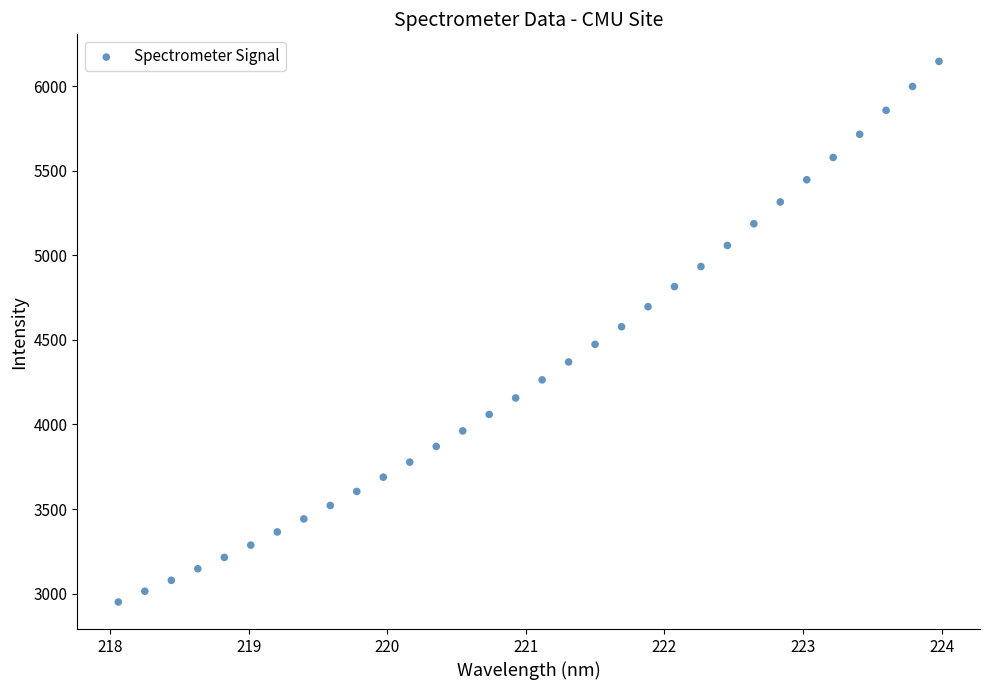

What is the range of Y values (max minus min)?

3195.0